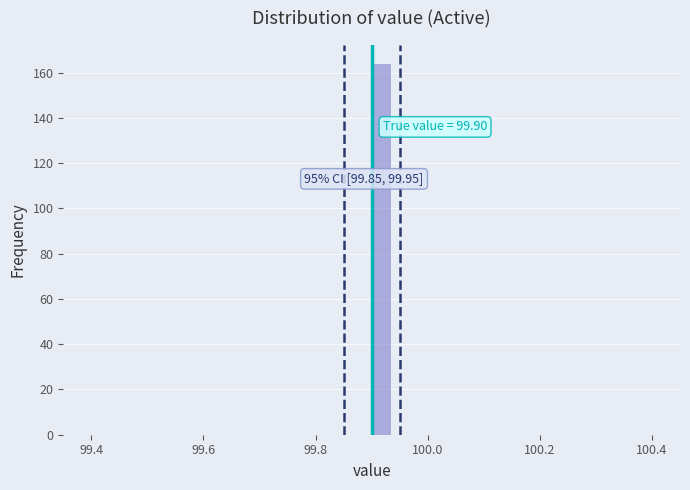

Read against the x-axis, roughly where is the centre of the tallest bar?

99.92